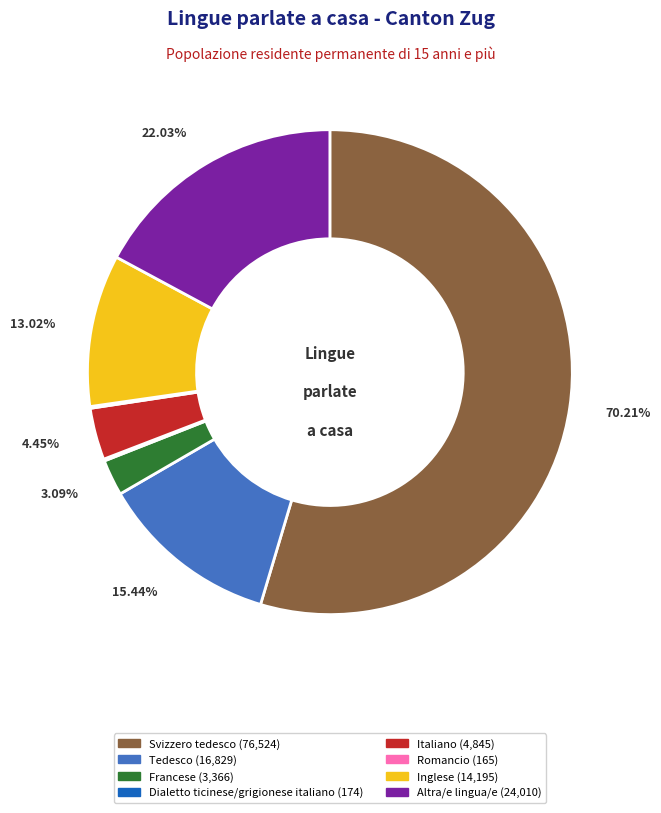

Is it true that Altra/e lingua/e is 24% of the pie?

False